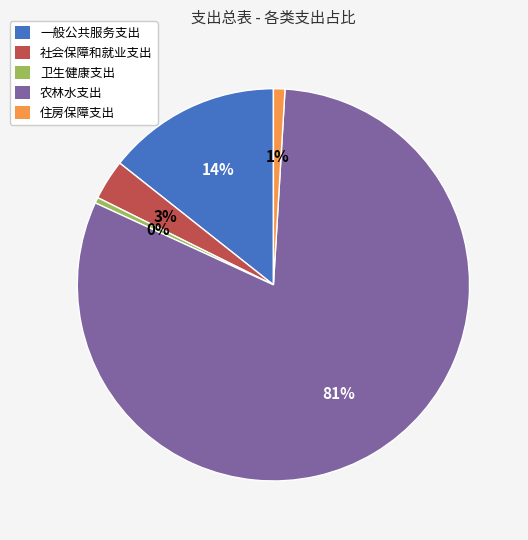

What is the largest slice in the pie chart?

农林水支出